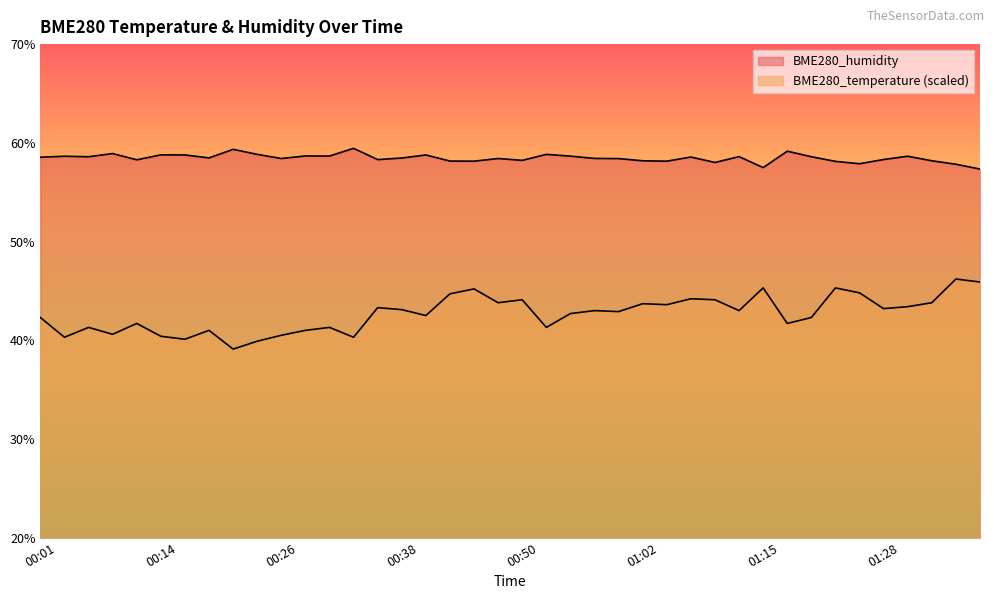

Reading left to right, transcribe all the data shown in this chart.

BME280_temperature: 00:01=42.3	00:04=40.3	00:06=41.3	00:09=40.6	00:11=41.7	00:14=40.4	00:16=40.1	00:18=41.0	00:21=39.1	00:23=39.9	00:26=40.5	00:28=41.0	00:31=41.3	00:33=40.3	00:35=43.3	00:38=43.1	00:40=42.5	00:43=44.7	00:45=45.2	00:48=43.8	00:50=44.1	00:53=41.3	00:55=42.7	00:57=43.0	01:00=42.9	01:02=43.7	01:05=43.6	01:07=44.2	01:10=44.1	01:13=43.0	01:15=45.3	01:18=41.7	01:20=42.3	01:23=45.3	01:26=44.8	01:28=43.2	01:30=43.4	01:33=43.8	01:35=46.2	01:38=45.9
BME280_humidity: 00:01=58.5	00:04=58.6	00:06=58.6	00:09=58.9	00:11=58.3	00:14=58.8	00:16=58.8	00:18=58.5	00:21=59.3	00:23=58.8	00:26=58.4	00:28=58.7	00:31=58.7	00:33=59.4	00:35=58.3	00:38=58.5	00:40=58.8	00:43=58.1	00:45=58.1	00:48=58.4	00:50=58.2	00:53=58.8	00:55=58.6	00:57=58.4	01:00=58.4	01:02=58.2	01:05=58.1	01:07=58.6	01:10=58.0	01:13=58.6	01:15=57.5	01:18=59.1	01:20=58.6	01:23=58.1	01:26=57.9	01:28=58.3	01:30=58.6	01:33=58.2	01:35=57.8	01:38=57.3